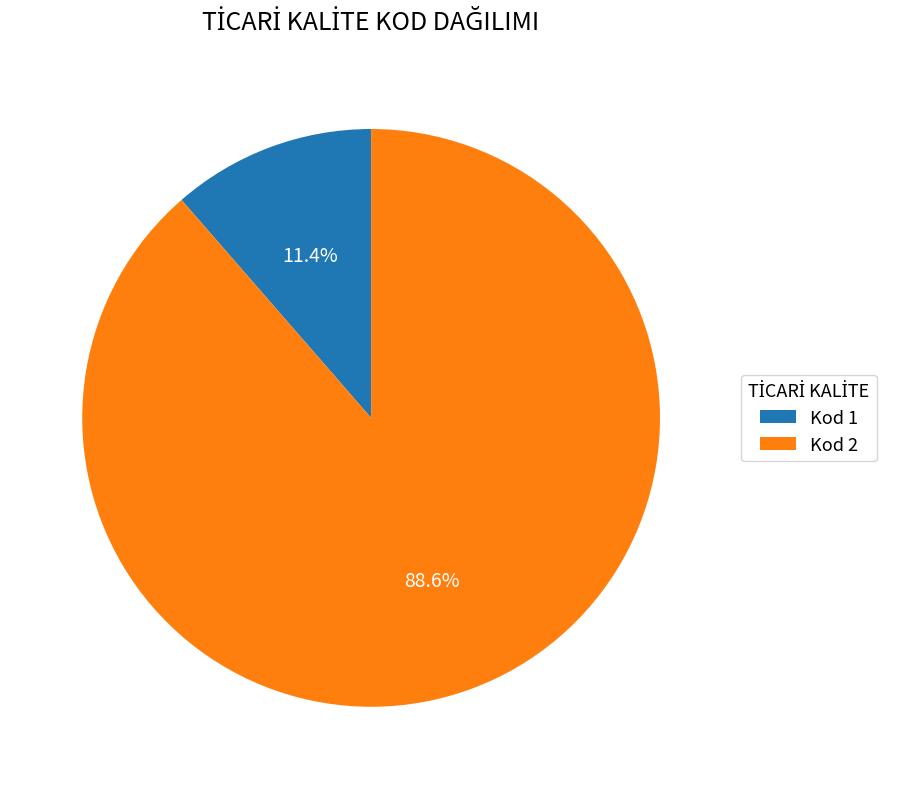

Between Kod 1 and Kod 2, which is larger?

Kod 2